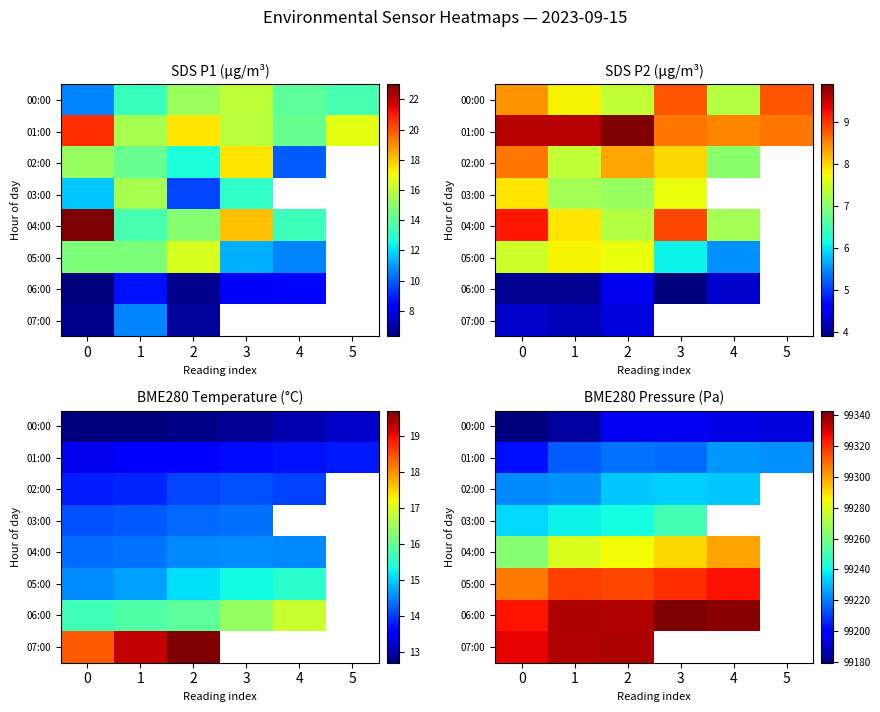

Between 3 and 5, which series saw the biggest shift?

01:00